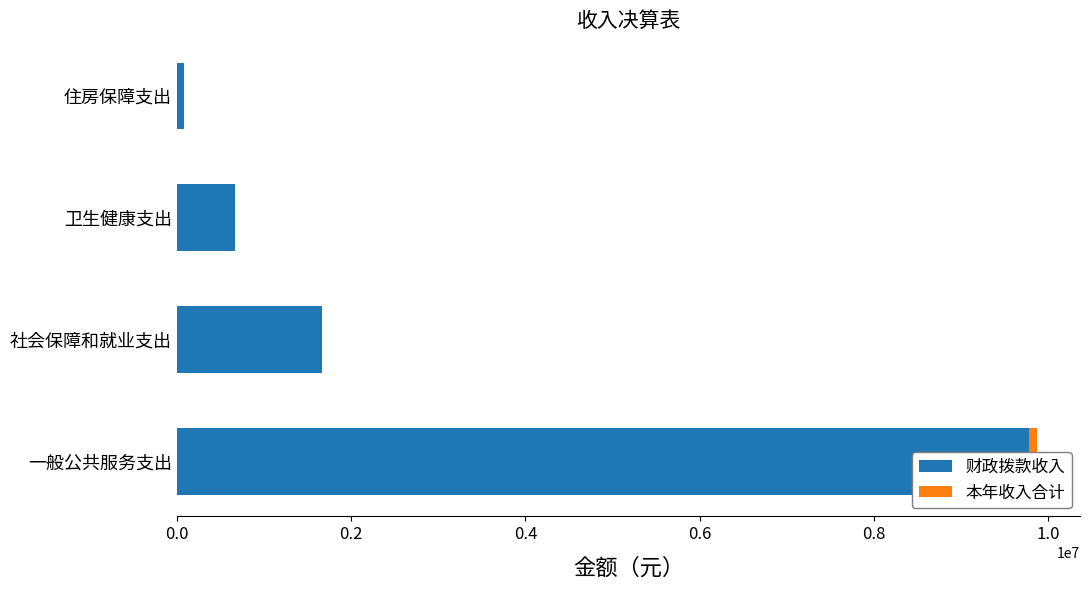

What is the difference between the maximum and second lowest values in the 财政拨款收入 series?

9104536.5